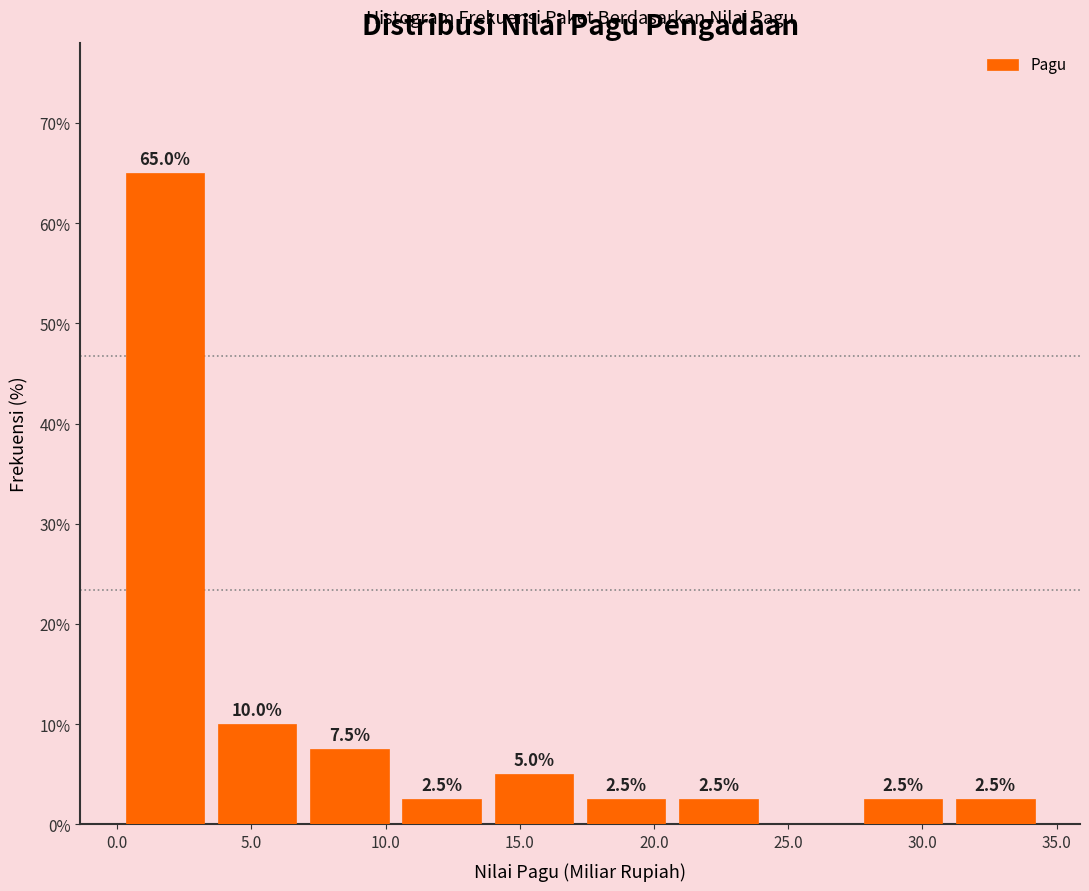

Which range on the x-axis has the tallest bar?

0.0 to 3.5